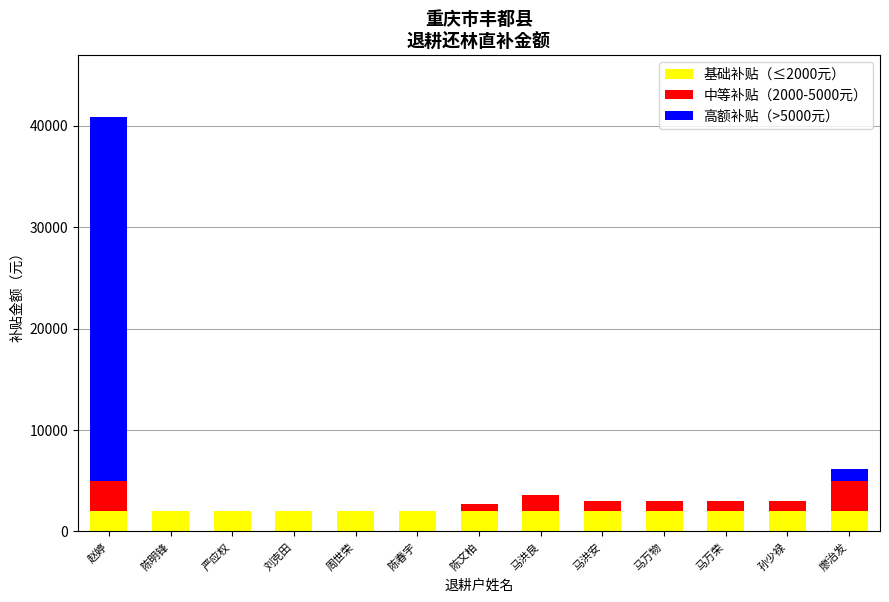

What is the total value across all series at 赵婷?

40830